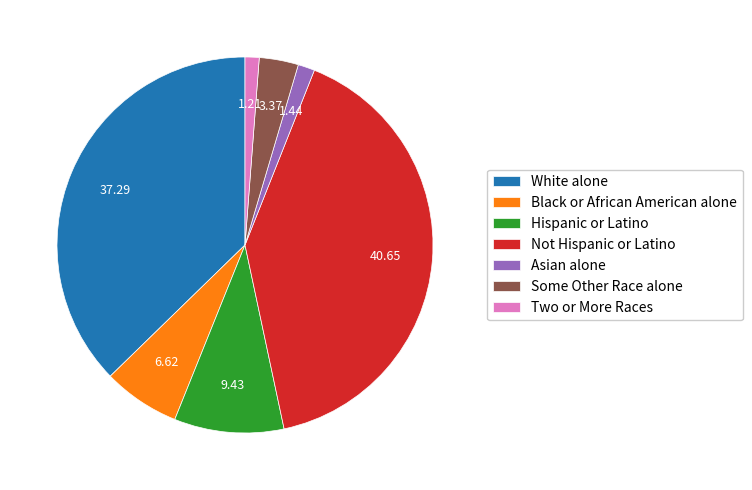

Approximately how many times larger is the value at White alone compared to Asian alone?

25.9